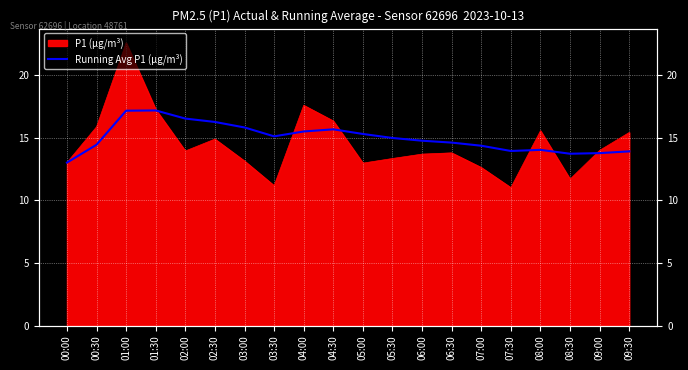

Reading right to left, what are all the values shown in this chart?

13.9	13.8	13.7	14.0	13.9	14.4	14.6	14.8	15.0	15.3	15.7	15.5	15.1	15.8	16.3	16.5	17.2	17.2	14.4	13.0